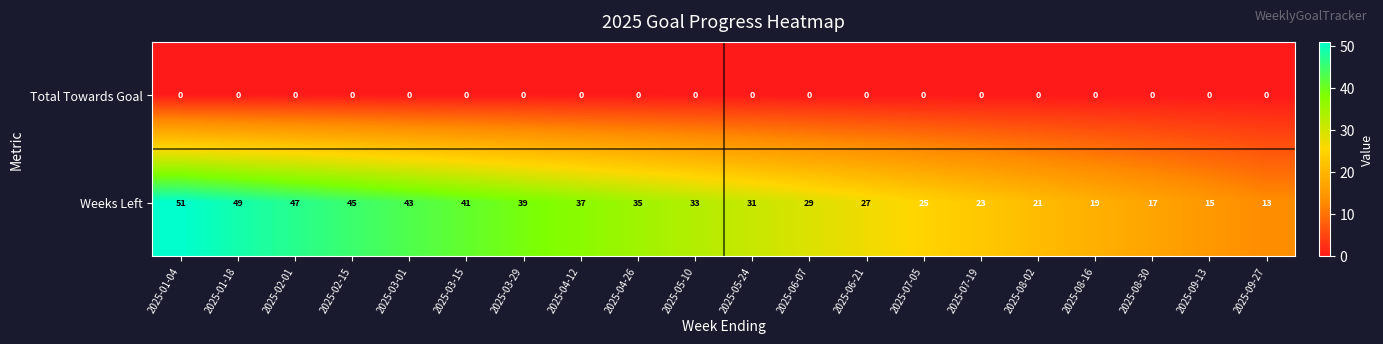

At which category is the sum across all series the highest?

2025-01-04